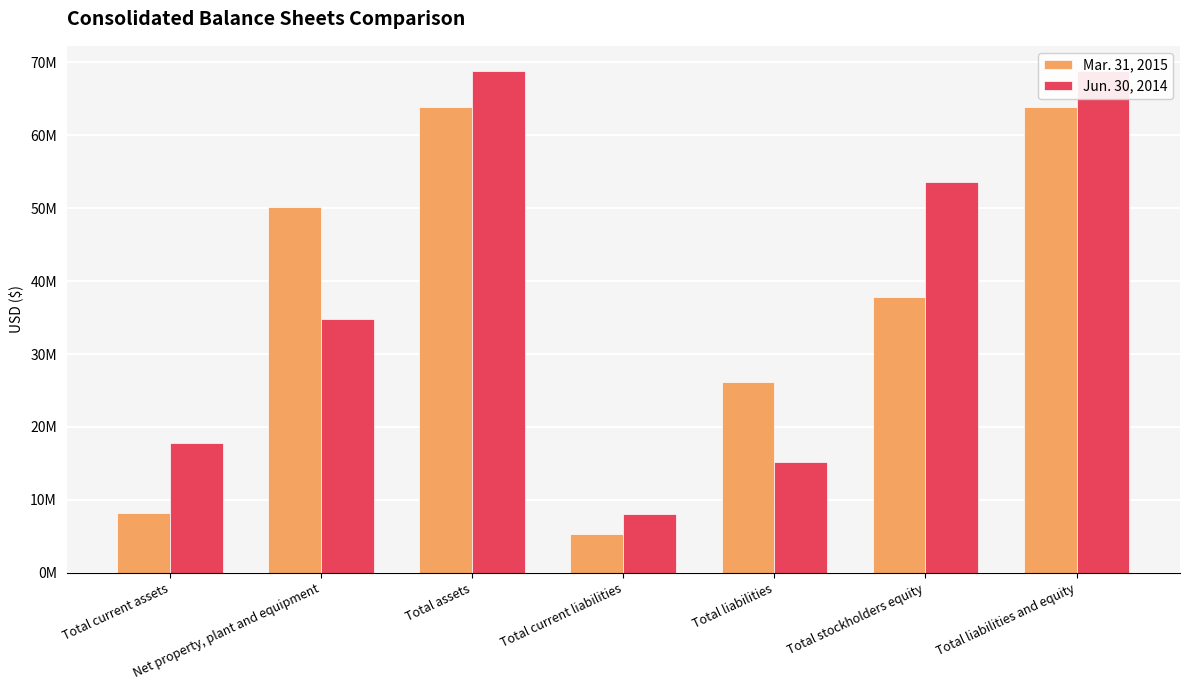

Which series has the largest total across all categories?

Jun. 30, 2014